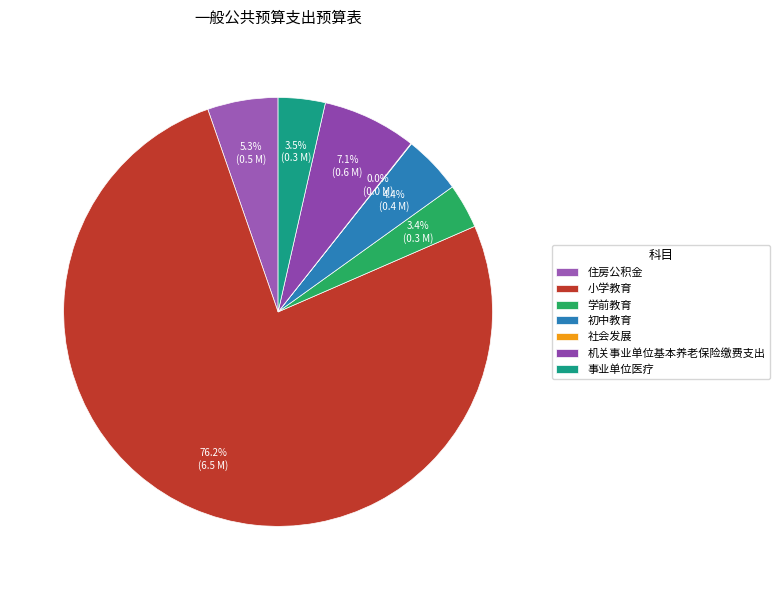

To the nearest percent, what is the difference between the 事业单位医疗 and 机关事业单位基本养老保险缴费支出 slice percentages?

4%